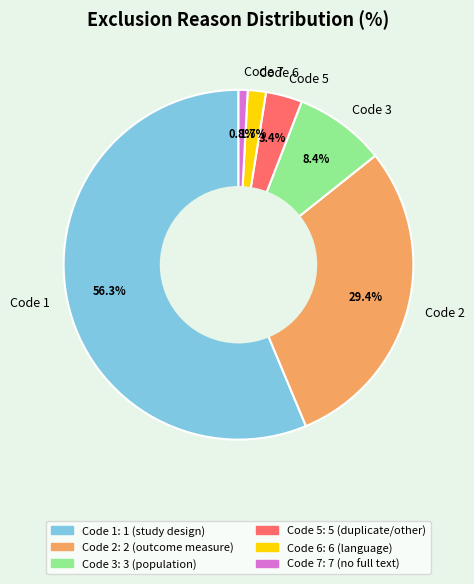

Does Code 6 account for over 50% of the chart?

No